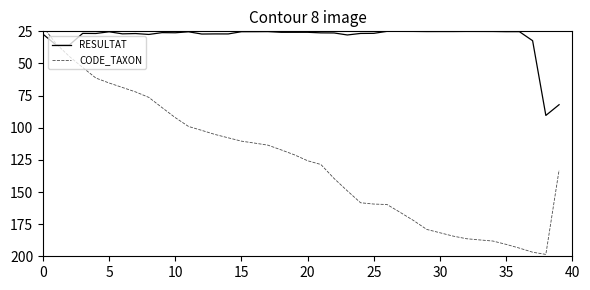

The RESULTAT series shows 25.7 at 19. True or false?

True